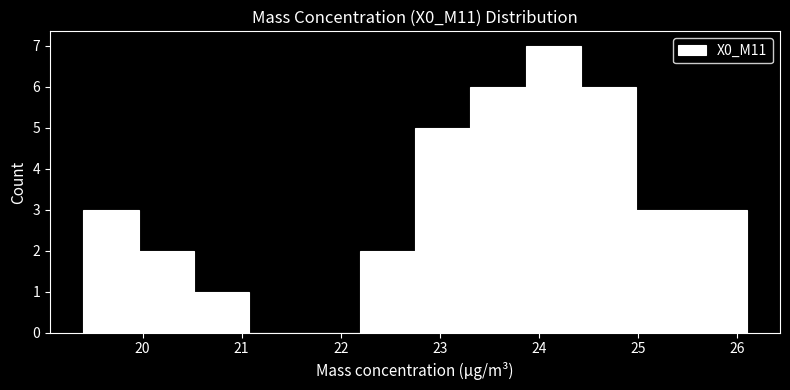

What is the height of the bar covering 20.5 to 21.1 on the x-axis? Neither the bar edges nor the heights are printed on the chart, so give them approximately, as read against the axes.

1